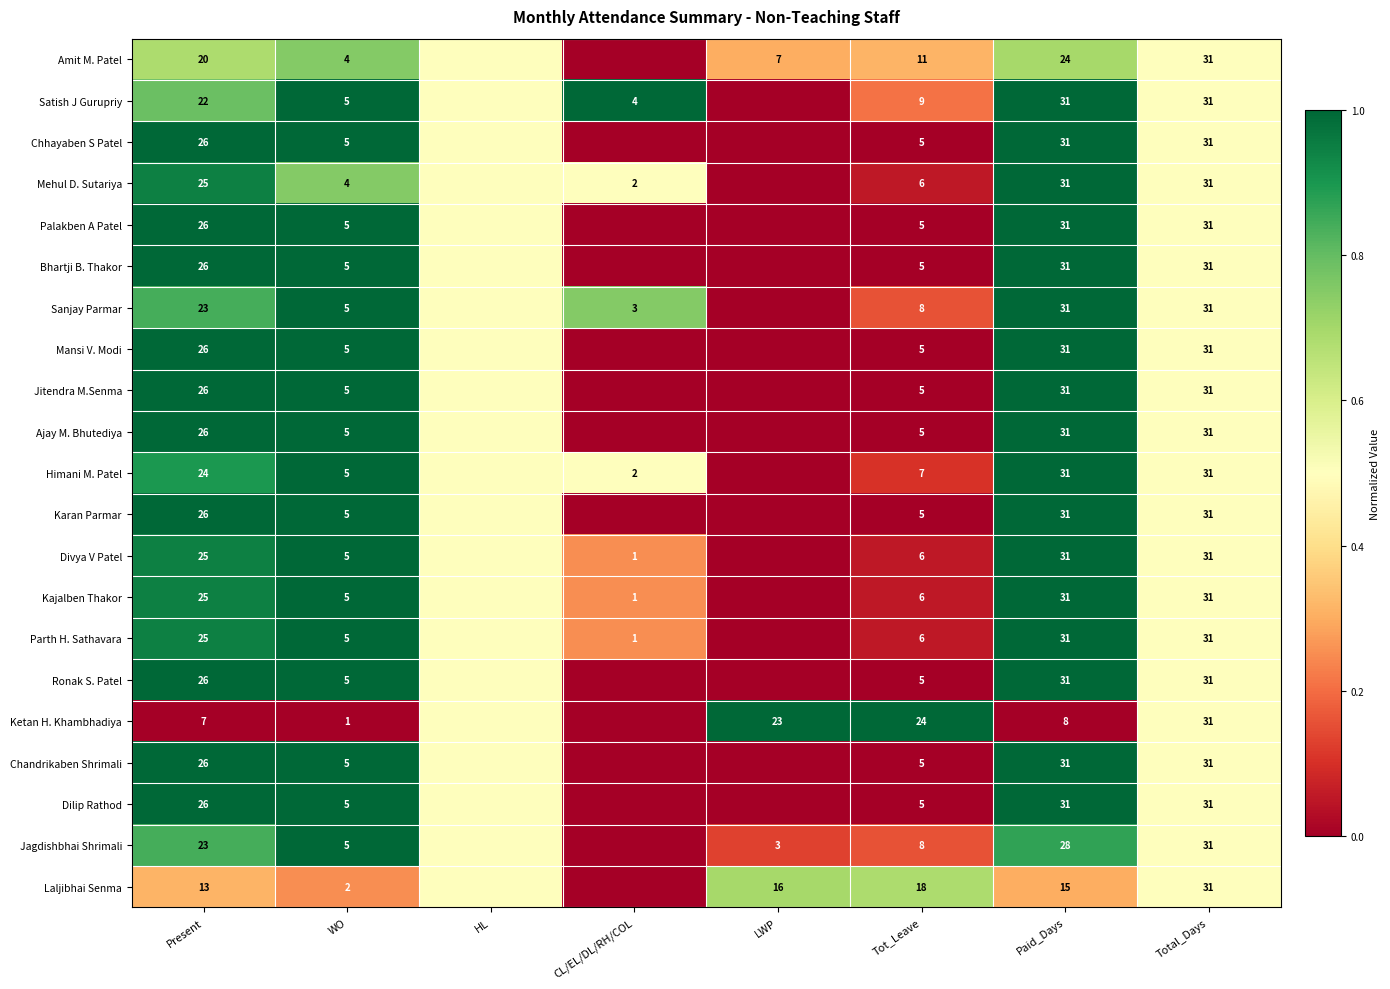

What is the spread (max minus min) of values at Present?

19.0